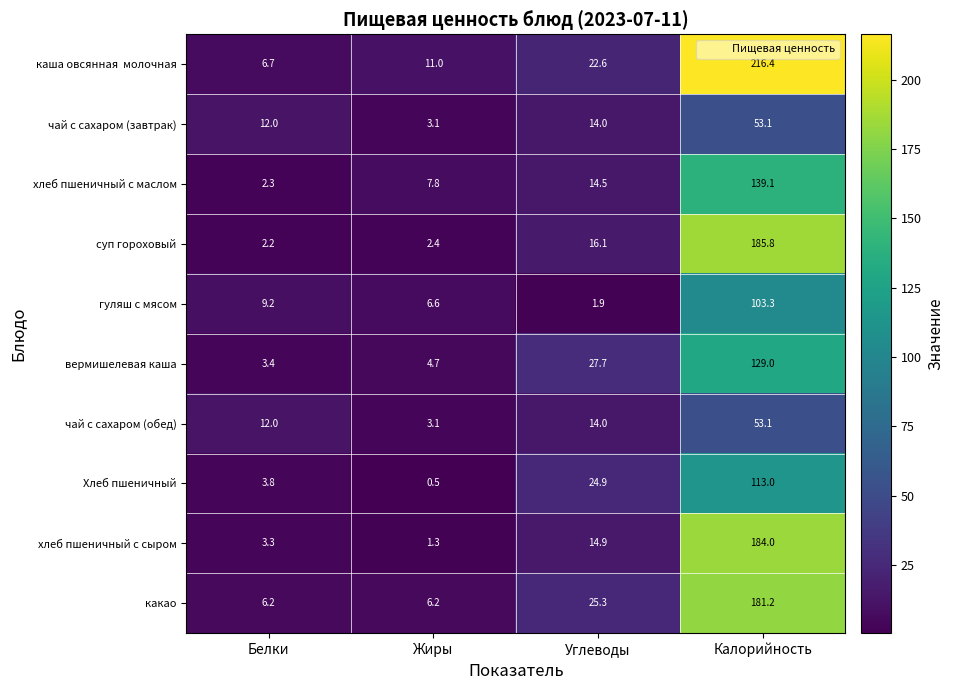

What is the maximum value shown in the chart?

216.4